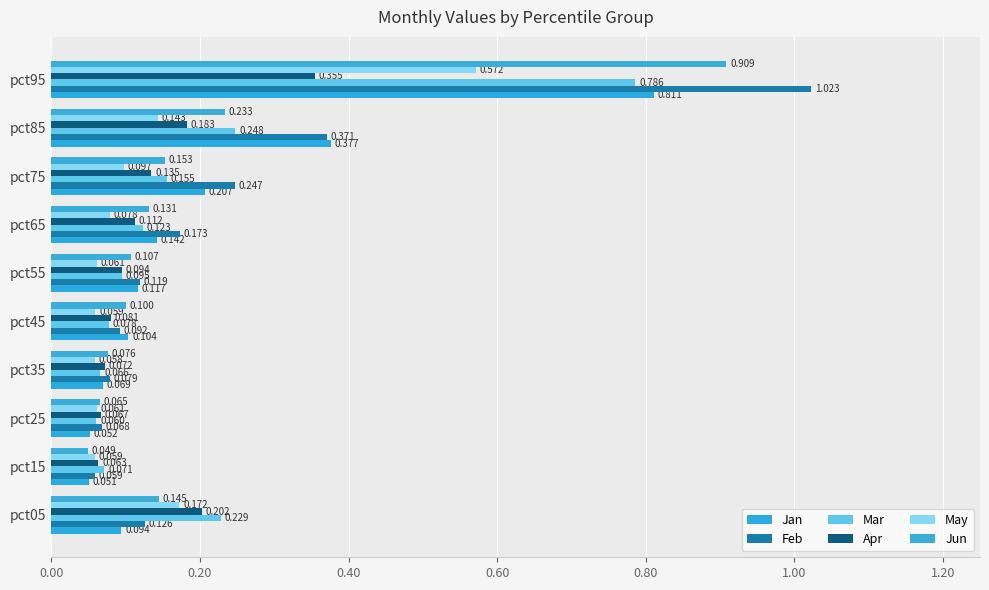

What is the label of the 9th bar from the right?

0.20